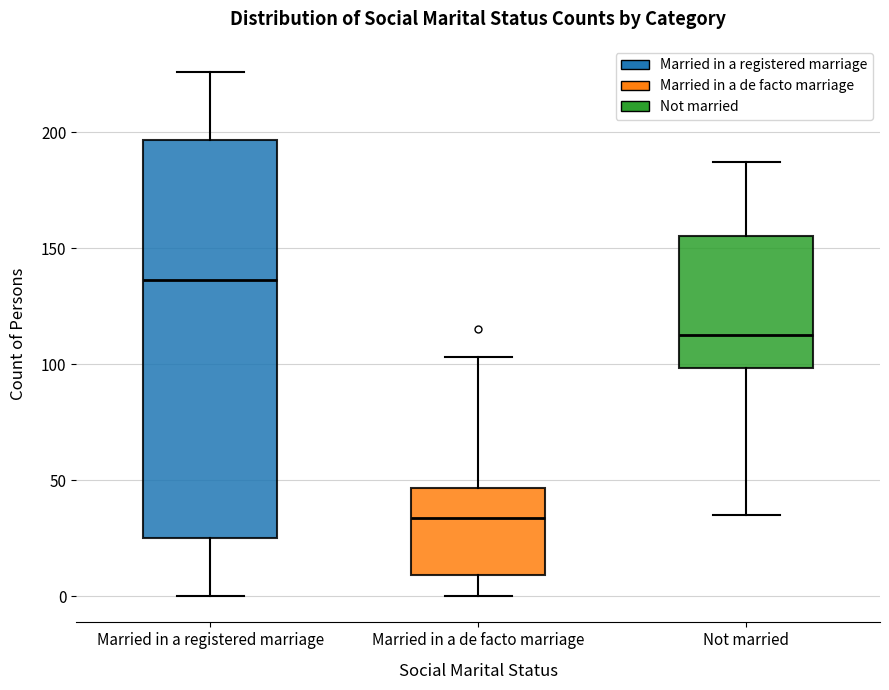

Which box is the tallest, from its lower edge to its upper edge?

Married in a registered marriage